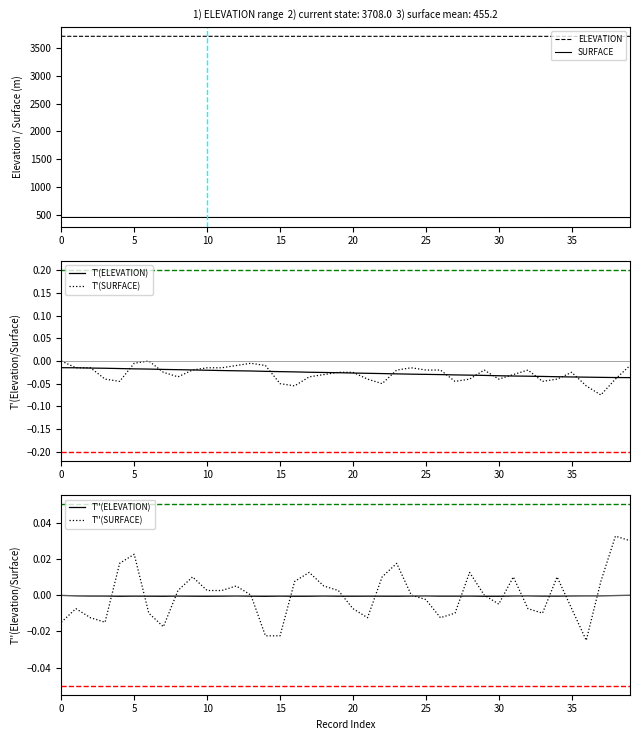

How many negative values does the T''(SURFACE) series have?

18